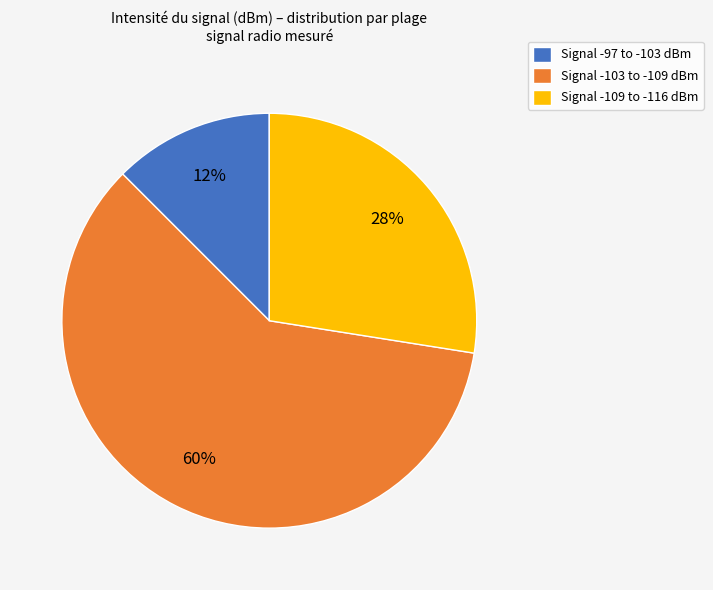

Combined, do Signal -97 to -103 dBm and Signal -103 to -109 dBm account for over 50%?

Yes